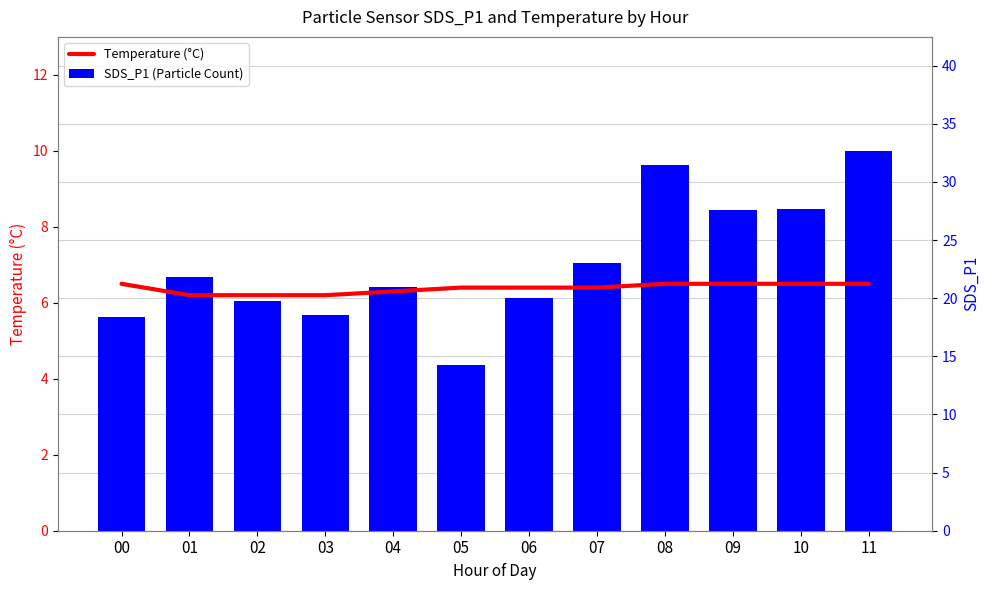

True or false: Temperature (°C) has a value of 6.3 at 04.

True